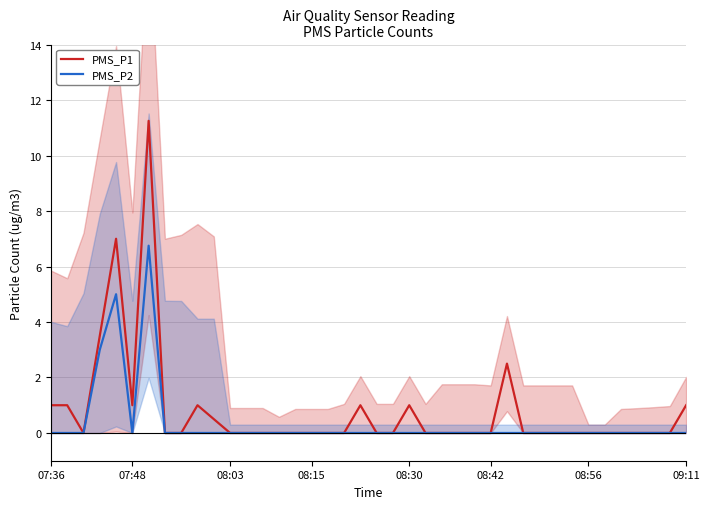

How many interior local peaks does the PMS_P1 series have?

6